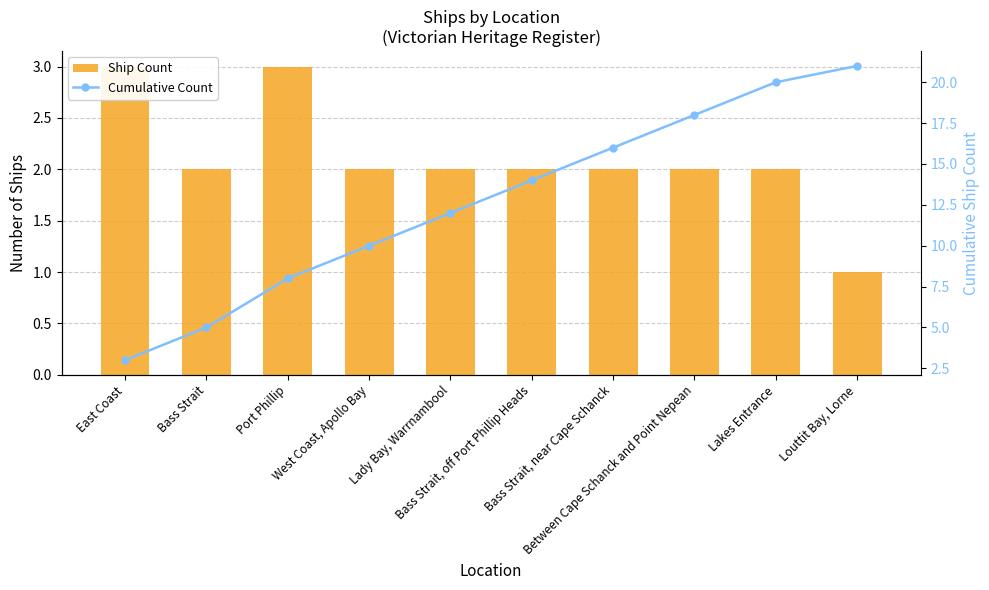

At which label does Cumulative Count first exceed 14?

Bass Strait, near Cape Schanck